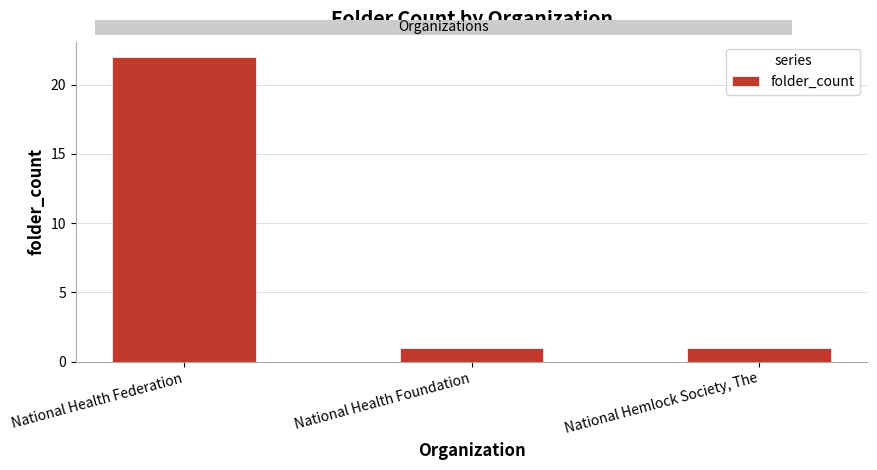

What position from the left is National Hemlock Society, The?

3